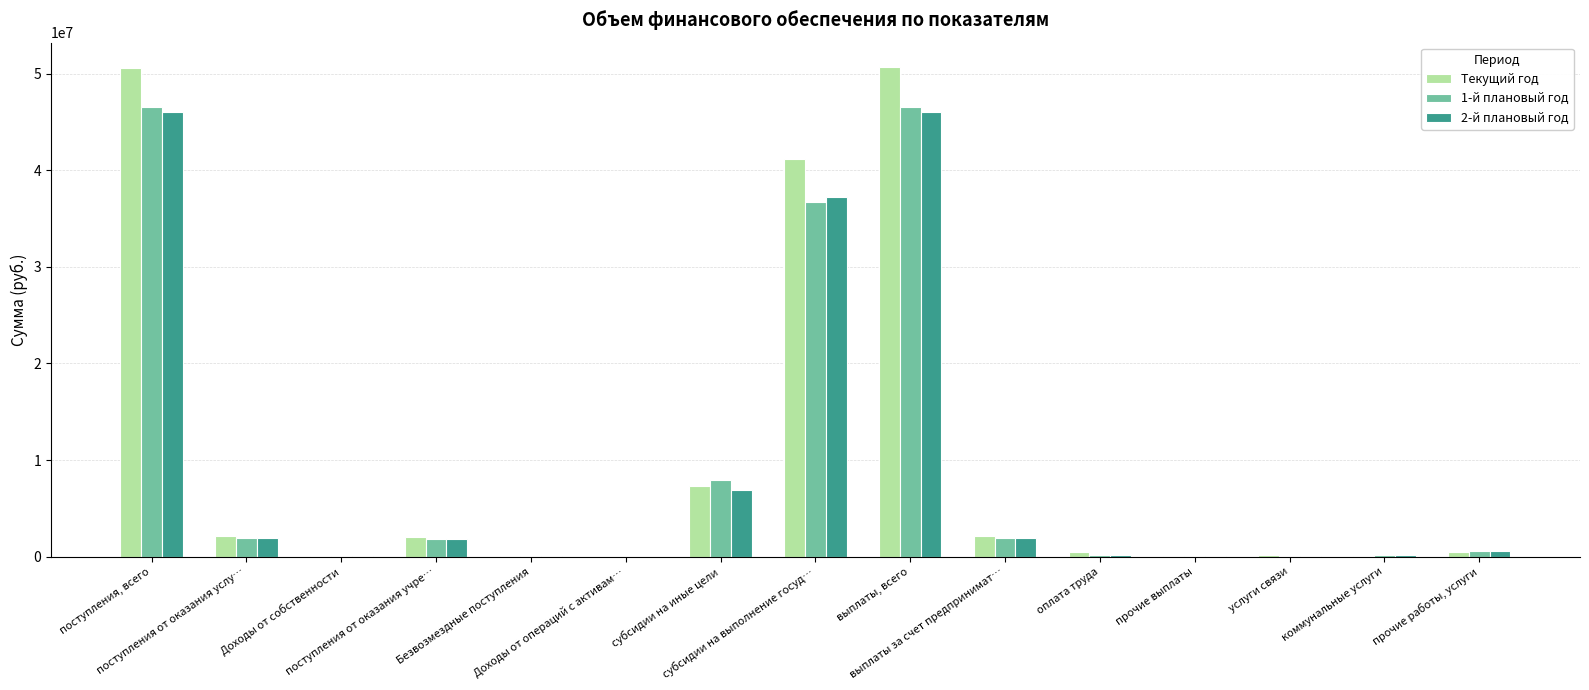

What is the sum of all 2-й плановый год values?

142988211.0